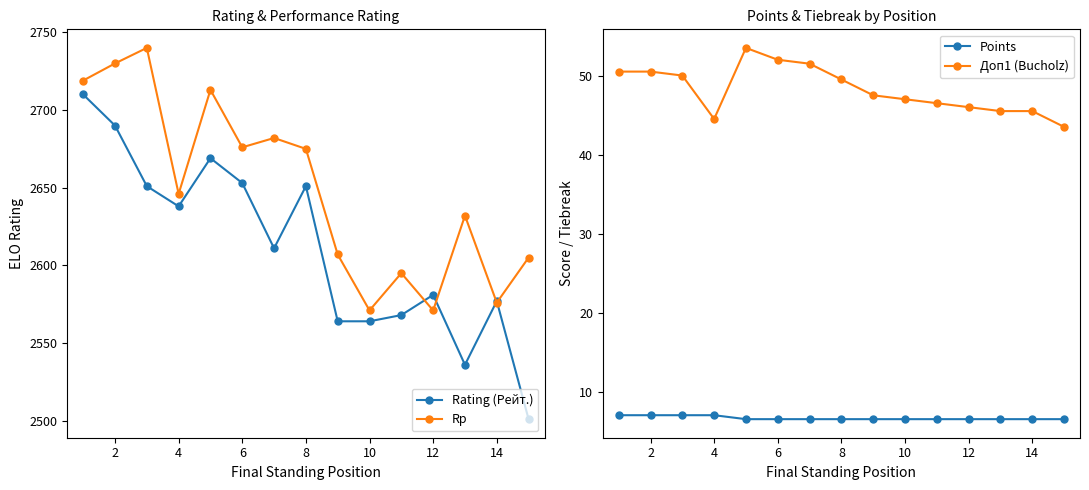

How many categories are shown in the chart?

15